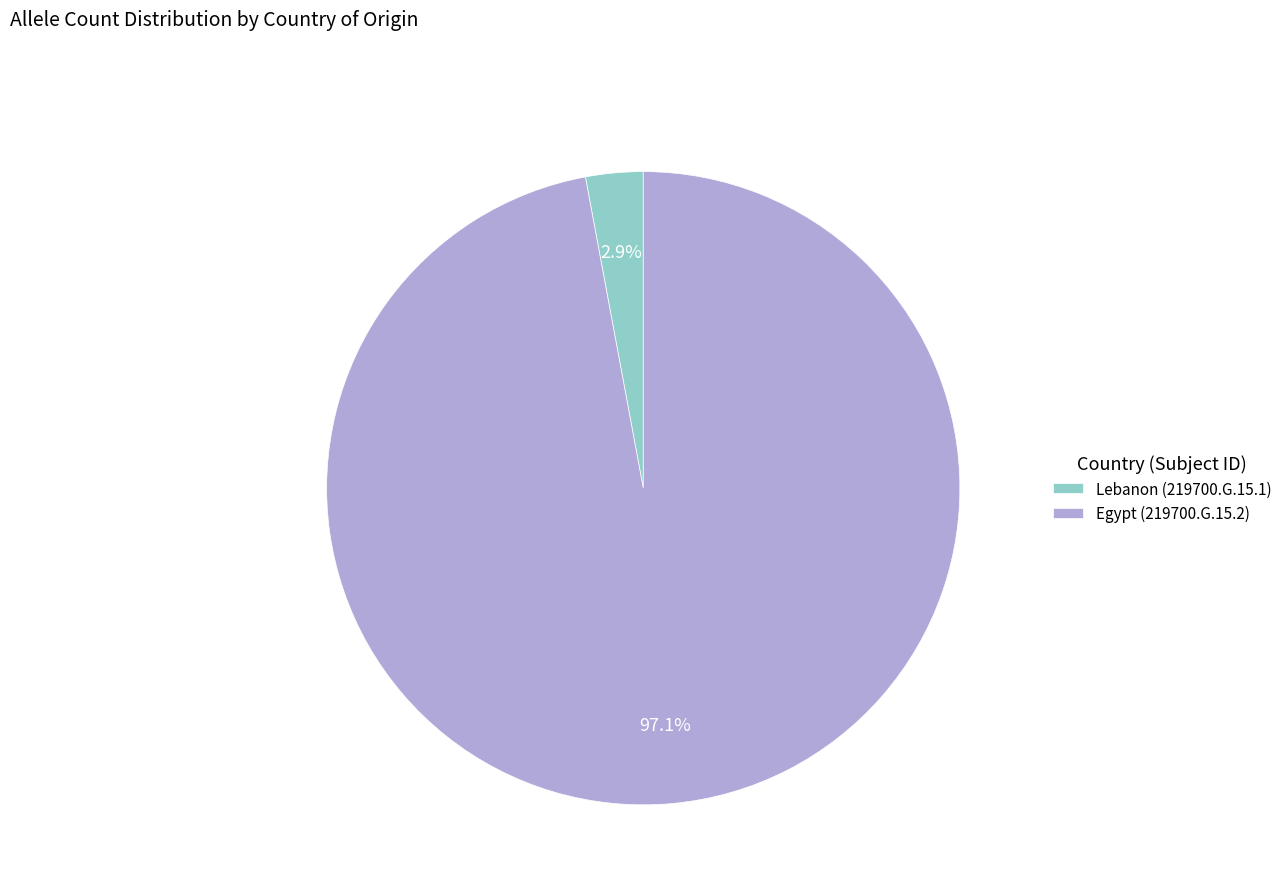

Which slice is the largest?

Egypt (219700.G.15.2)